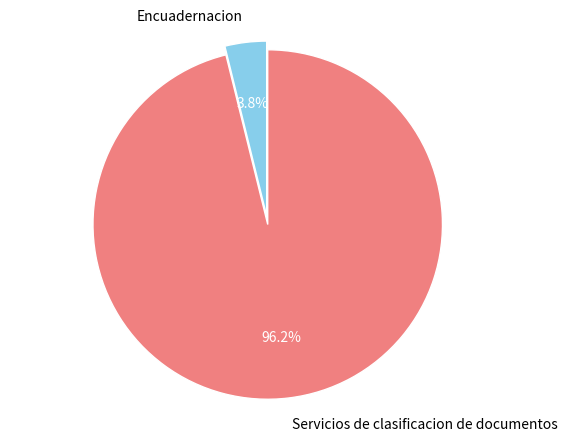

Is it true that Servicios de clasificacion de documentos is 84% of the pie?

False